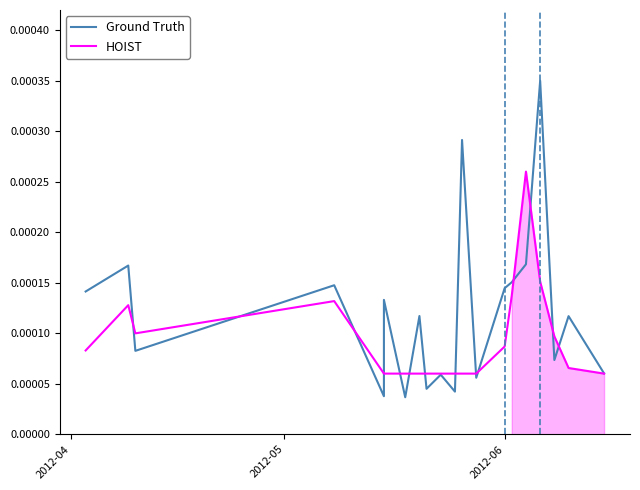

True or false: HOIST has a value of 0.0 at 11.

False